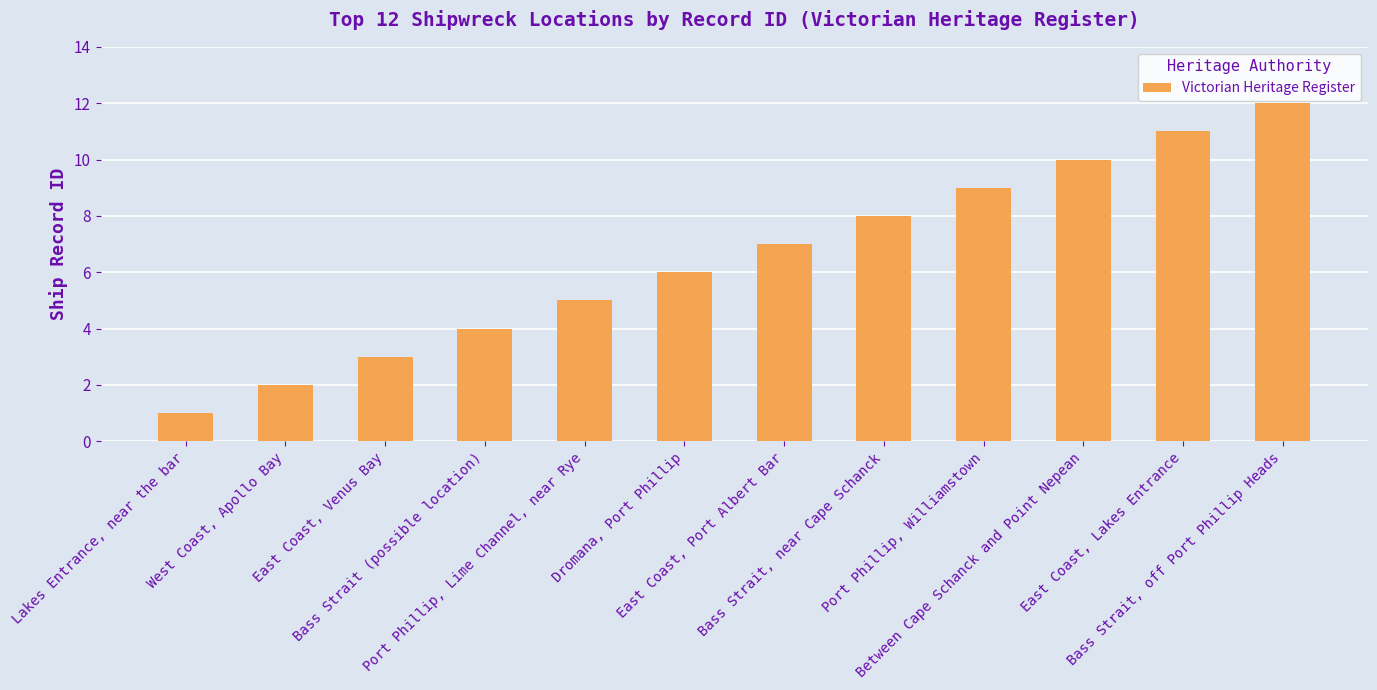

Does the chart contain any negative values?

No